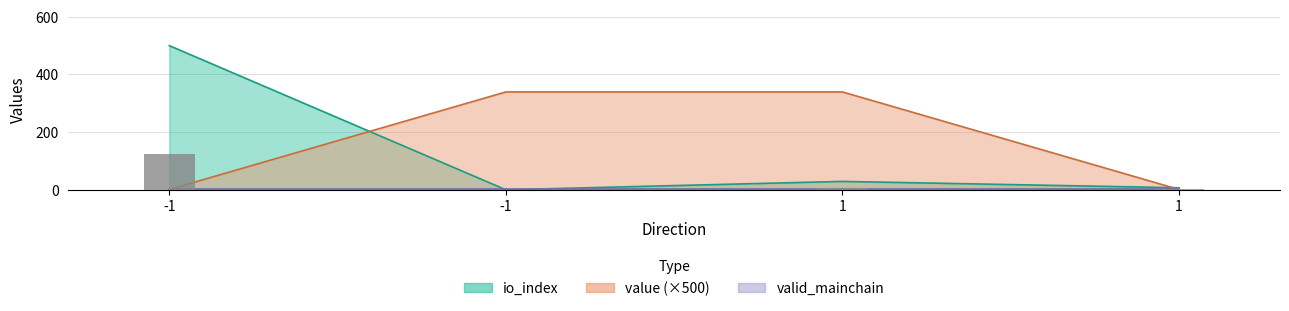

At 1, list the series in order from largest to smallest.

value, io_index